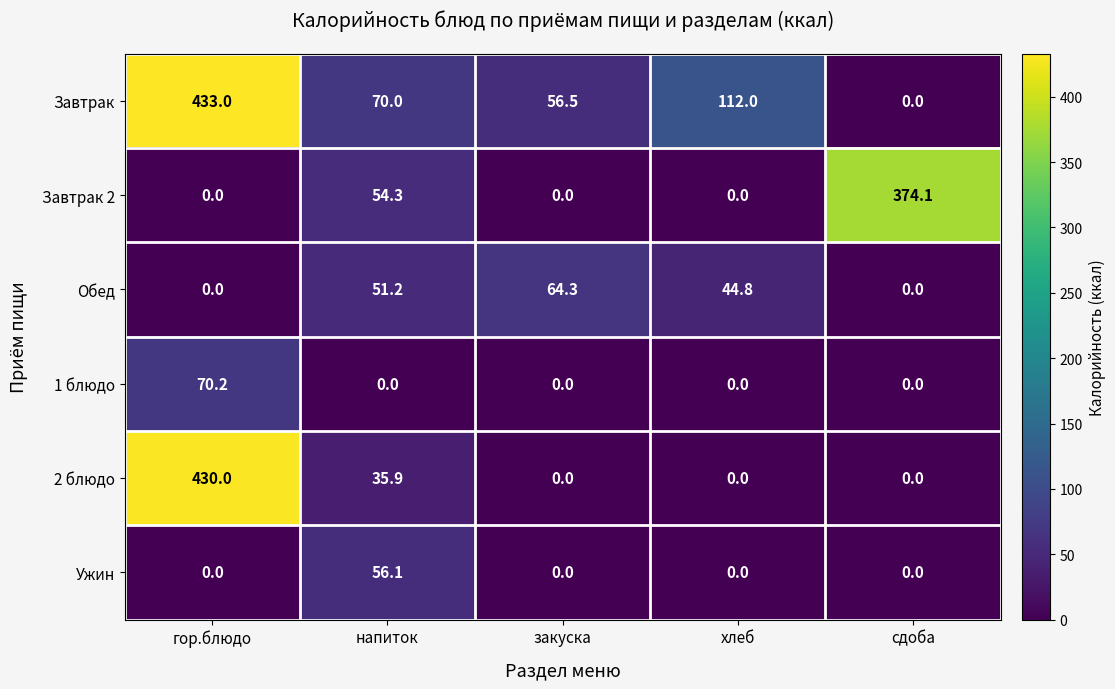

Which series has the largest range (max minus min)?

Завтрак